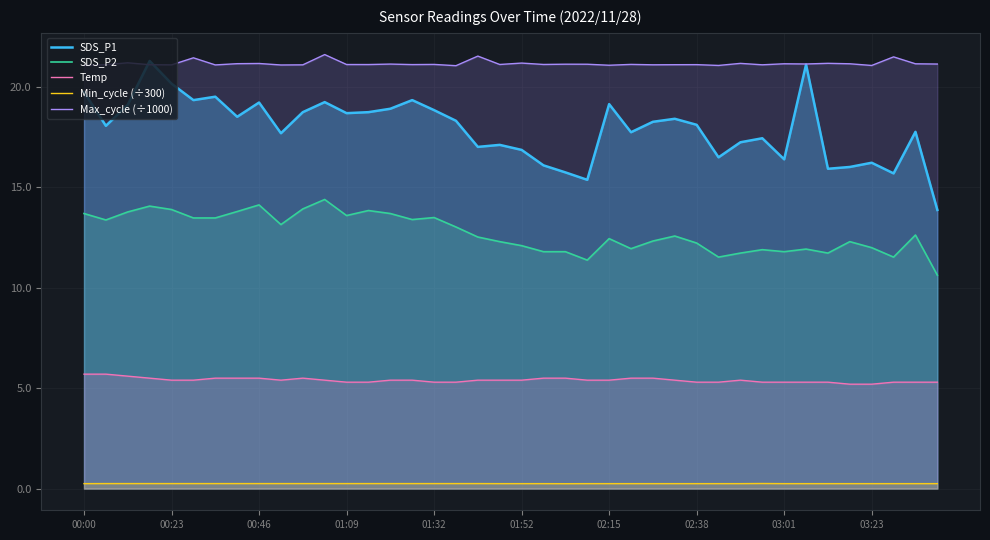

Which series has the largest total across all categories?

Max_cycle (÷1000)